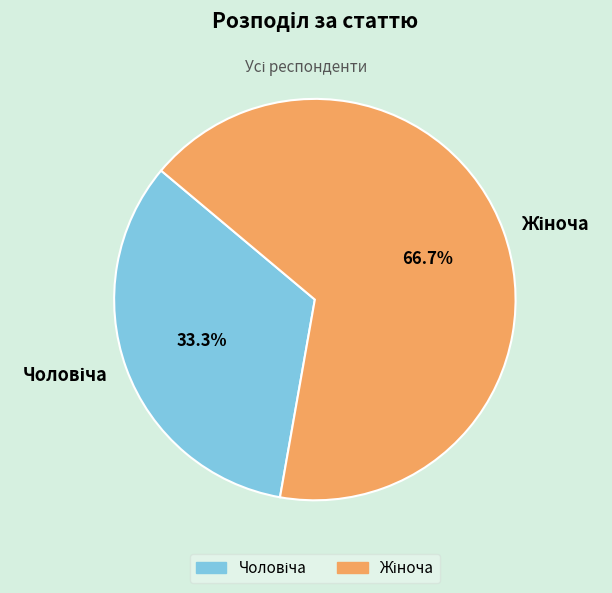

How many segments does this pie chart have?

2